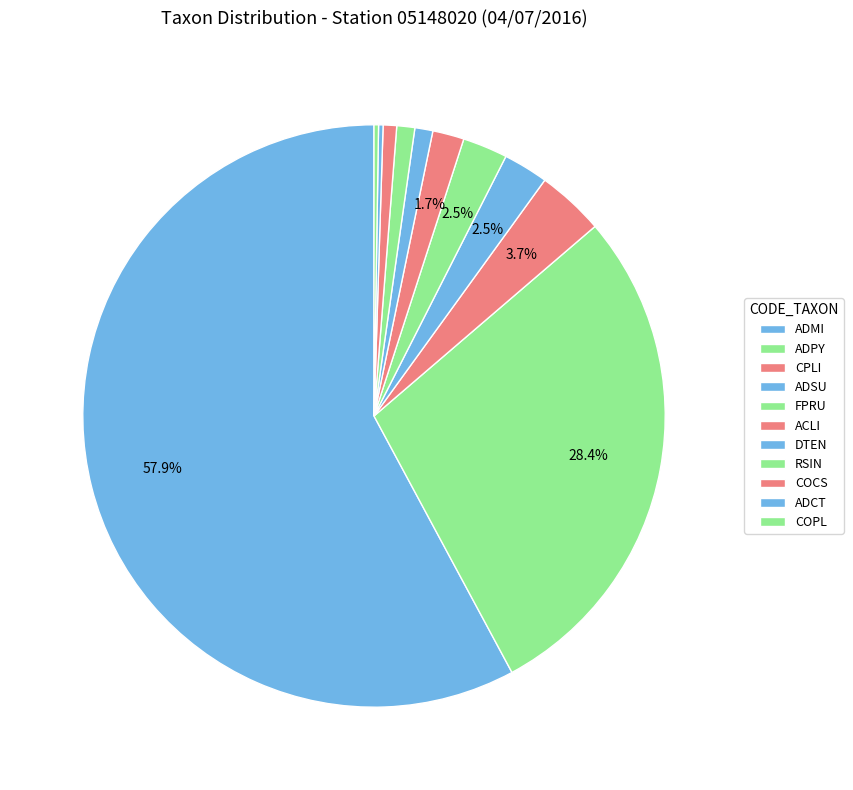

How many segments does this pie chart have?

11